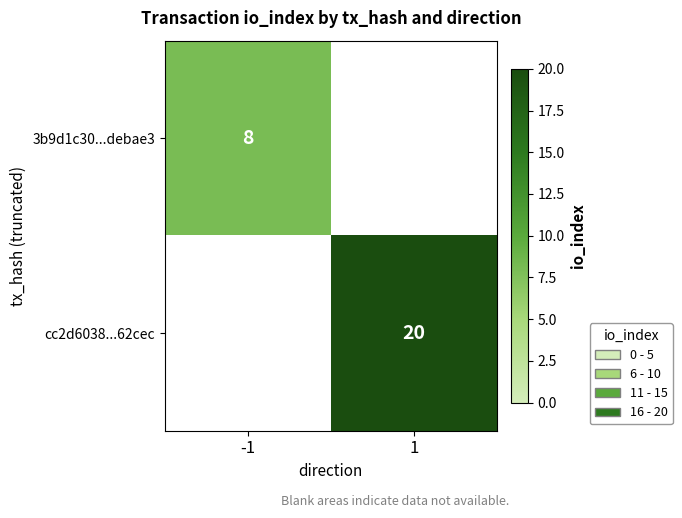

Is it true that 3b9d1c30...debae3 equals 3 at -1?

False